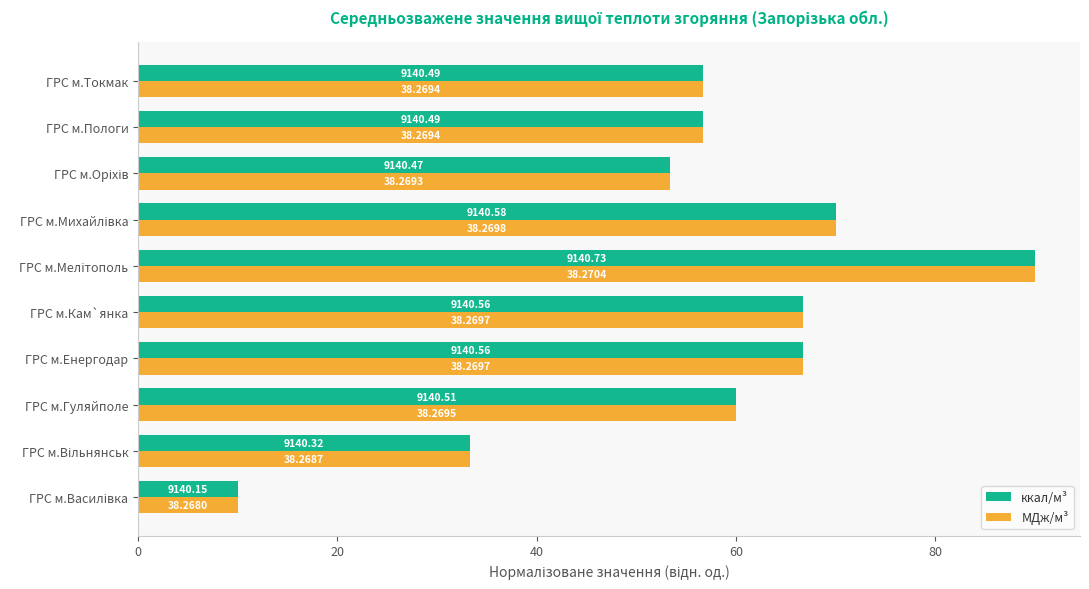

List the series in order of their overall mean, highest first.

ккал/м³, МДж/м³